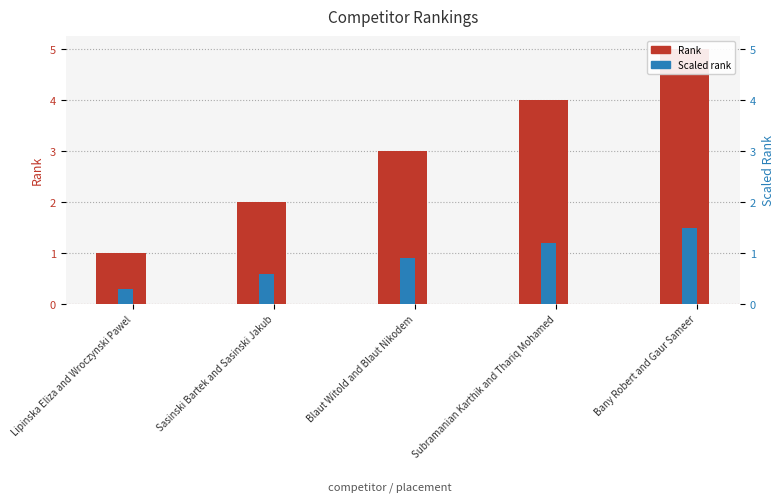

Reading left to right, extract all data points from this chart.

Rank: 1.0	2.0	3.0	4.0	5.0
Scaled rank: 0.3	0.6	0.9	1.2	1.5